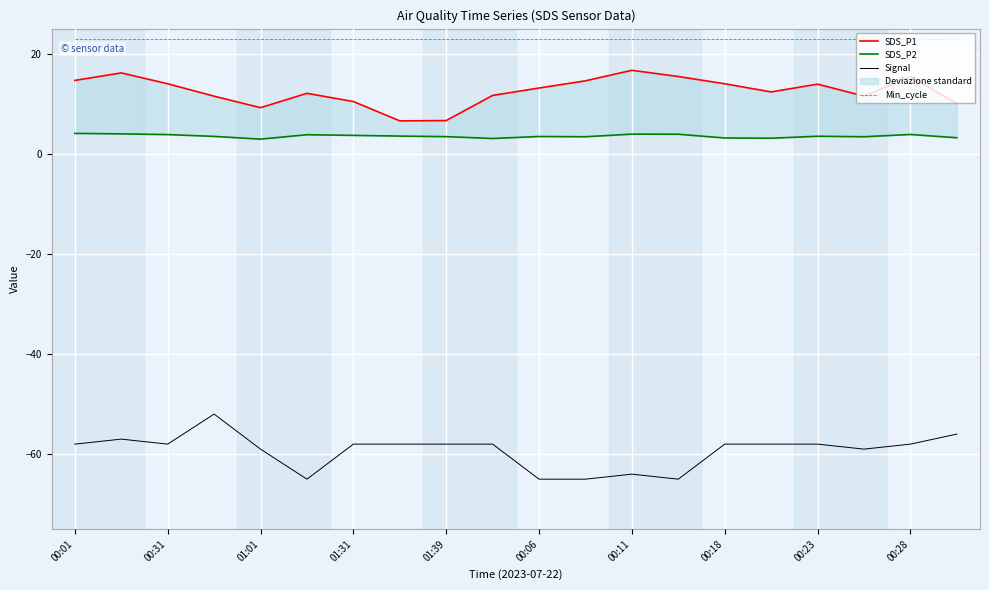

True or false: Min_cycle has a value of 40.0 at 01:31.

False